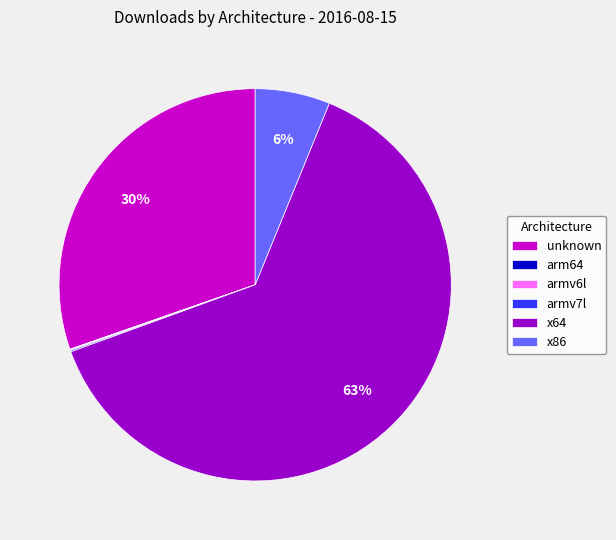

Is it true that x86 is 16% of the pie?

False